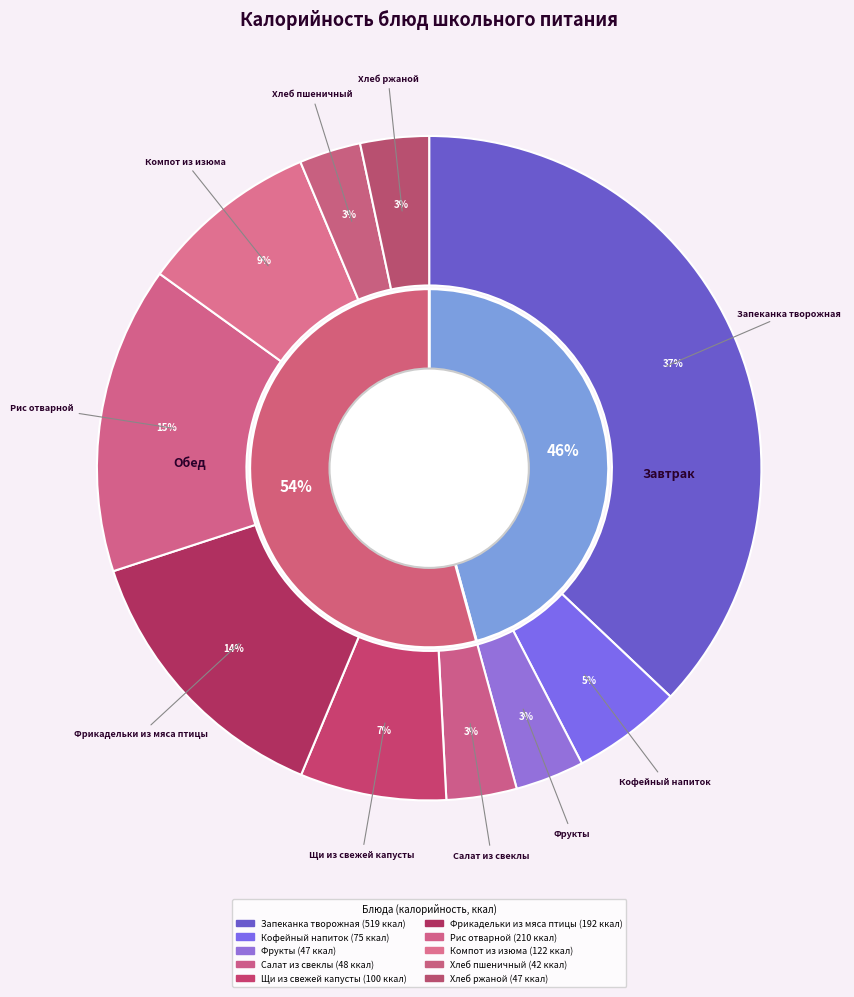

To the nearest percent, what is the combined percentage of Запеканка творожная and Хлеб ржаной?

40%